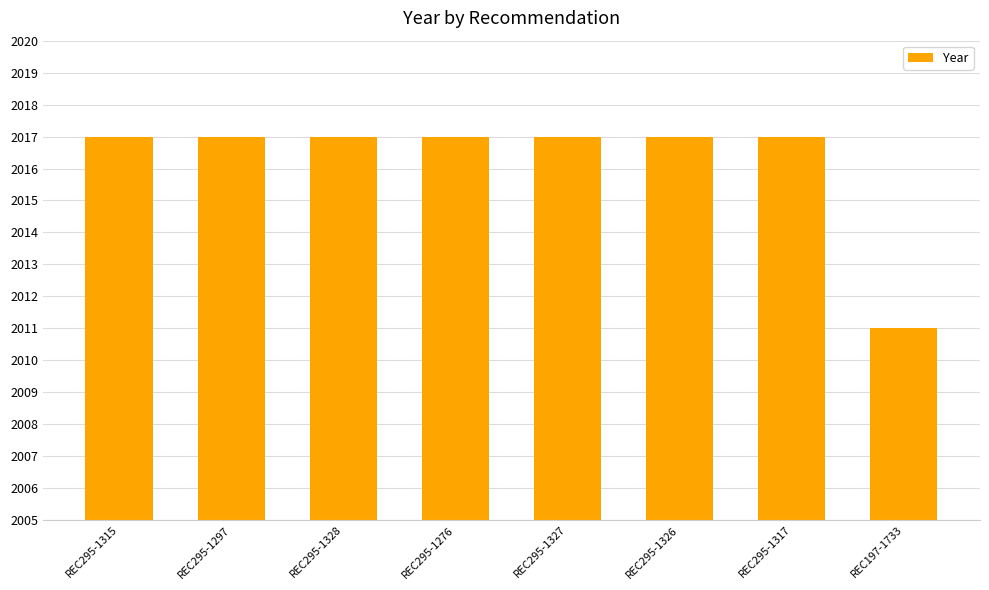

The value at REC295-1326 is 1055. True or false?

False